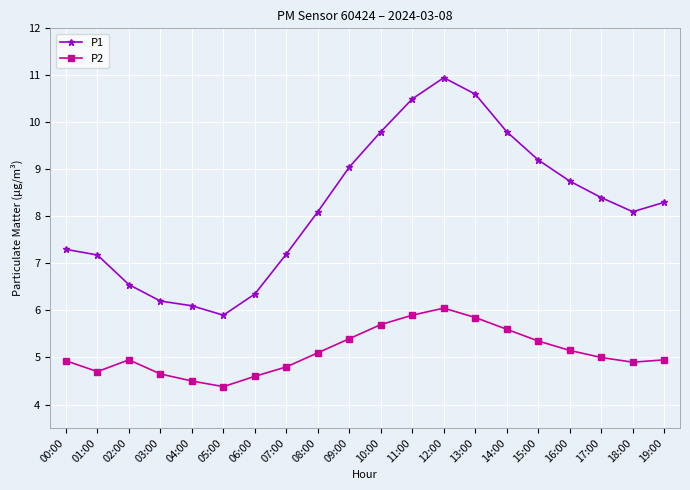

What is the smallest value displayed?

4.4